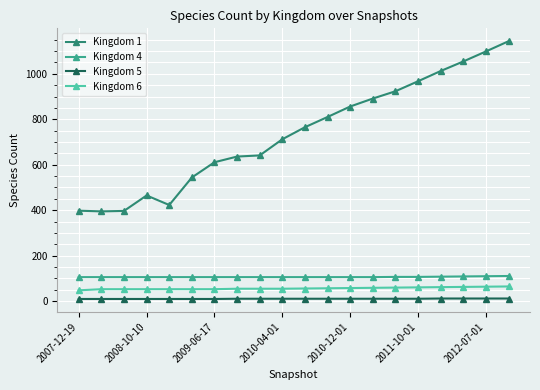

True or false: Kingdom 5 and Kingdom 1 cross at least once.

False